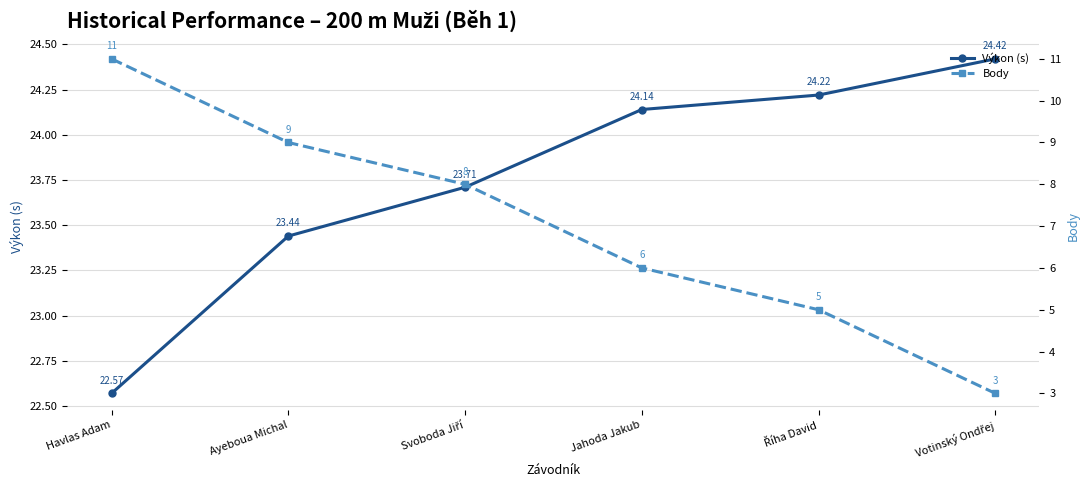

How many categories are shown in the chart?

6